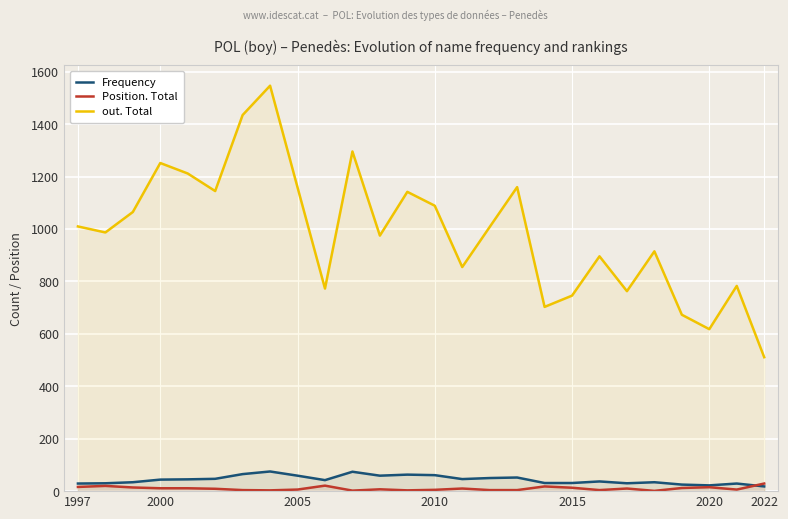

True or false: Frequency and out. Total intersect in this chart.

False